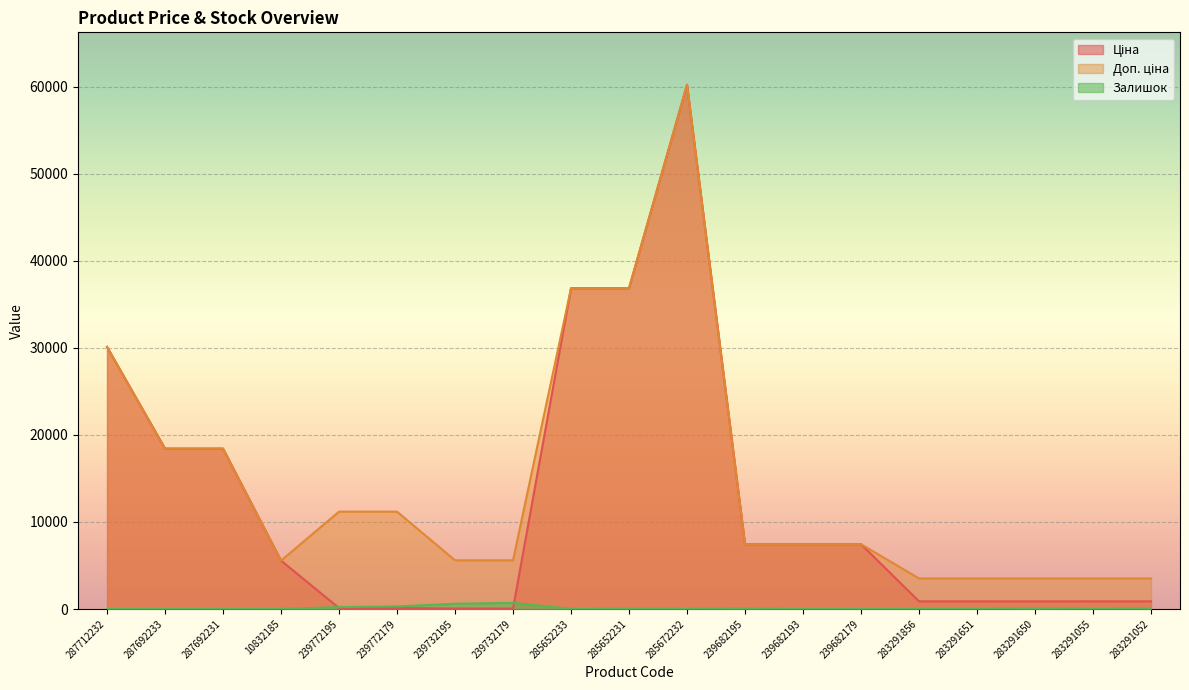

What is the difference between the second highest and second lowest values in the Ціна series?

36785.8